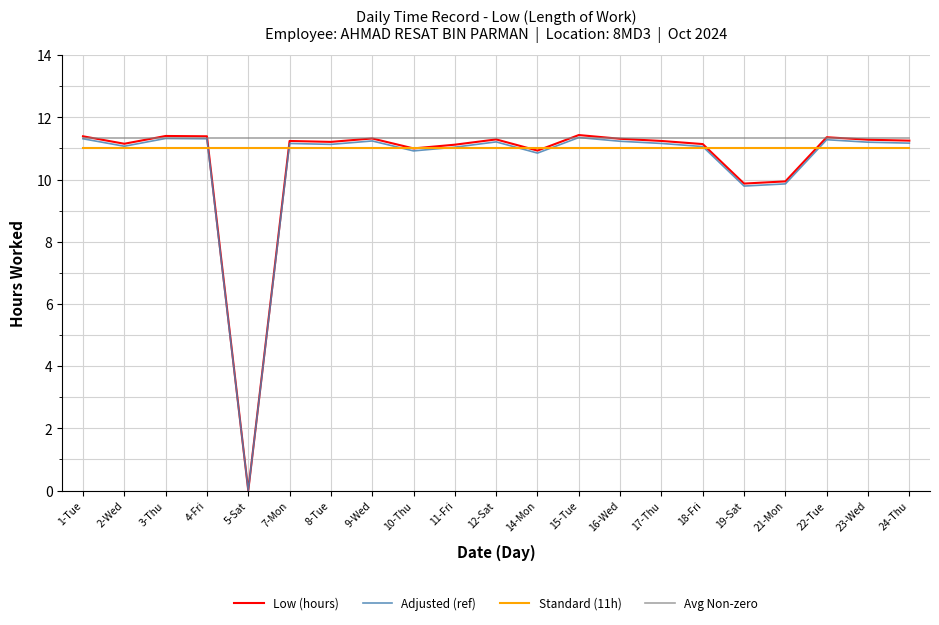

What is the sum of the Standard (11h) values at 15-Tue and 4-Fri?

22.0